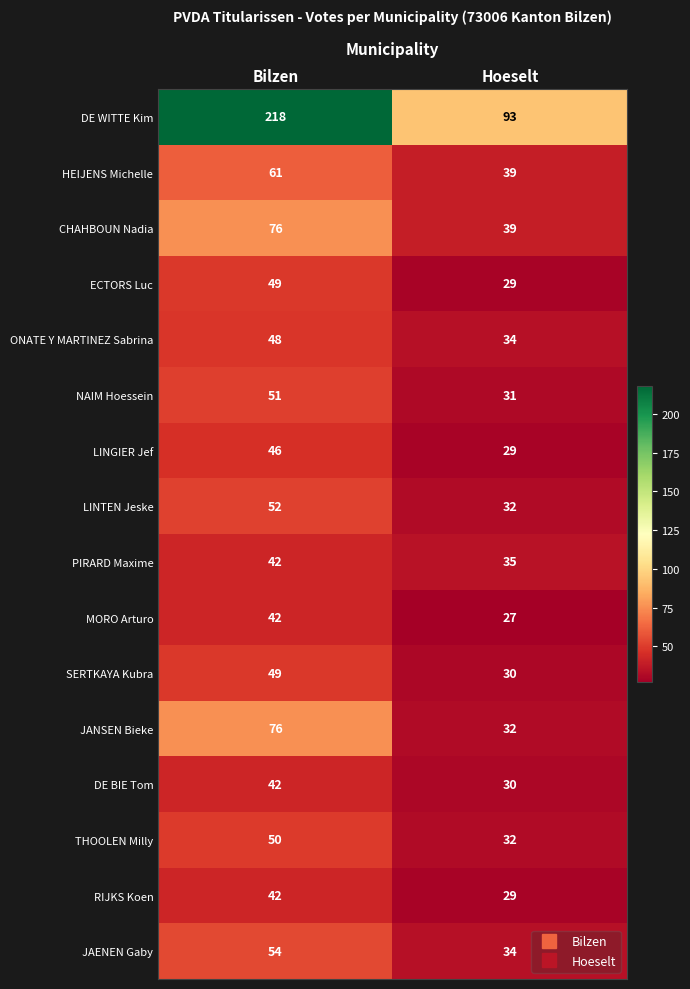

How many data points does each series have?

2